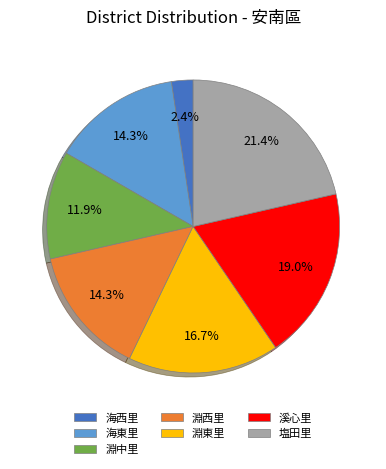

Do 溪心里 and 淵西里 together represent more than half of the pie?

No